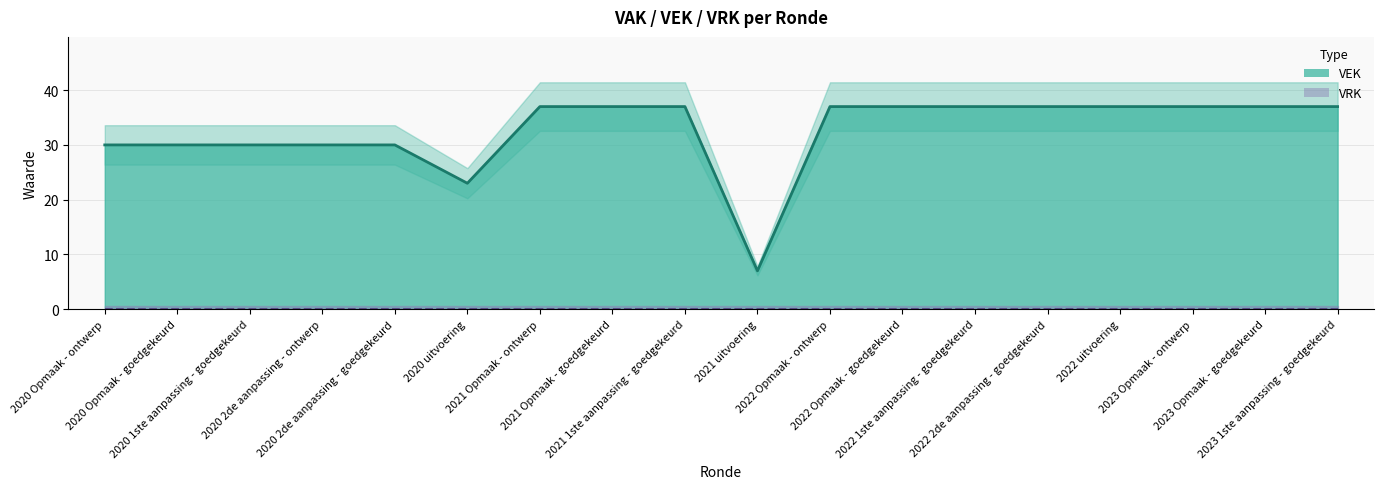

Rank the categories by value from lowest to highest.

2021 uitvoering, 2020 uitvoering, 2020 Opmaak - ontwerp, 2020 Opmaak - goedgekeurd, 2020 1ste aanpassing - goedgekeurd, 2020 2de aanpassing - ontwerp, 2020 2de aanpassing - goedgekeurd, 2021 Opmaak - ontwerp, 2021 Opmaak - goedgekeurd, 2021 1ste aanpassing - goedgekeurd, 2022 Opmaak - ontwerp, 2022 Opmaak - goedgekeurd, 2022 1ste aanpassing - goedgekeurd, 2022 2de aanpassing - goedgekeurd, 2022 uitvoering, 2023 Opmaak - ontwerp, 2023 Opmaak - goedgekeurd, 2023 1ste aanpassing - goedgekeurd